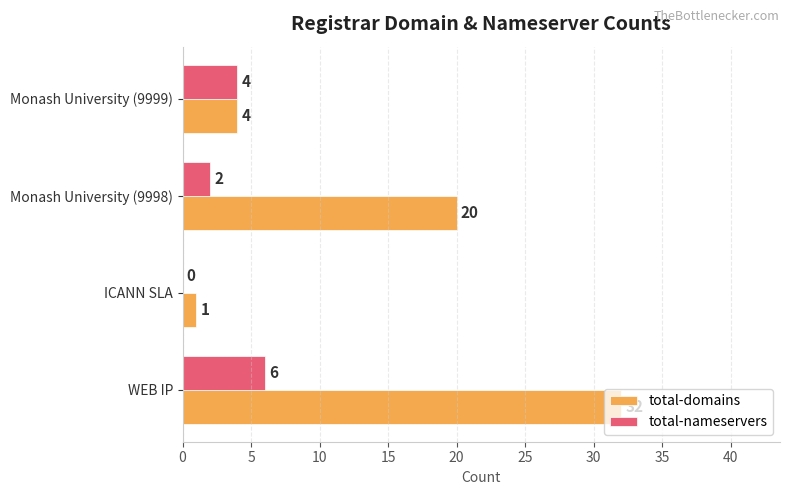

Where is total-domains nearest to the value 16?

Monash University (9998)